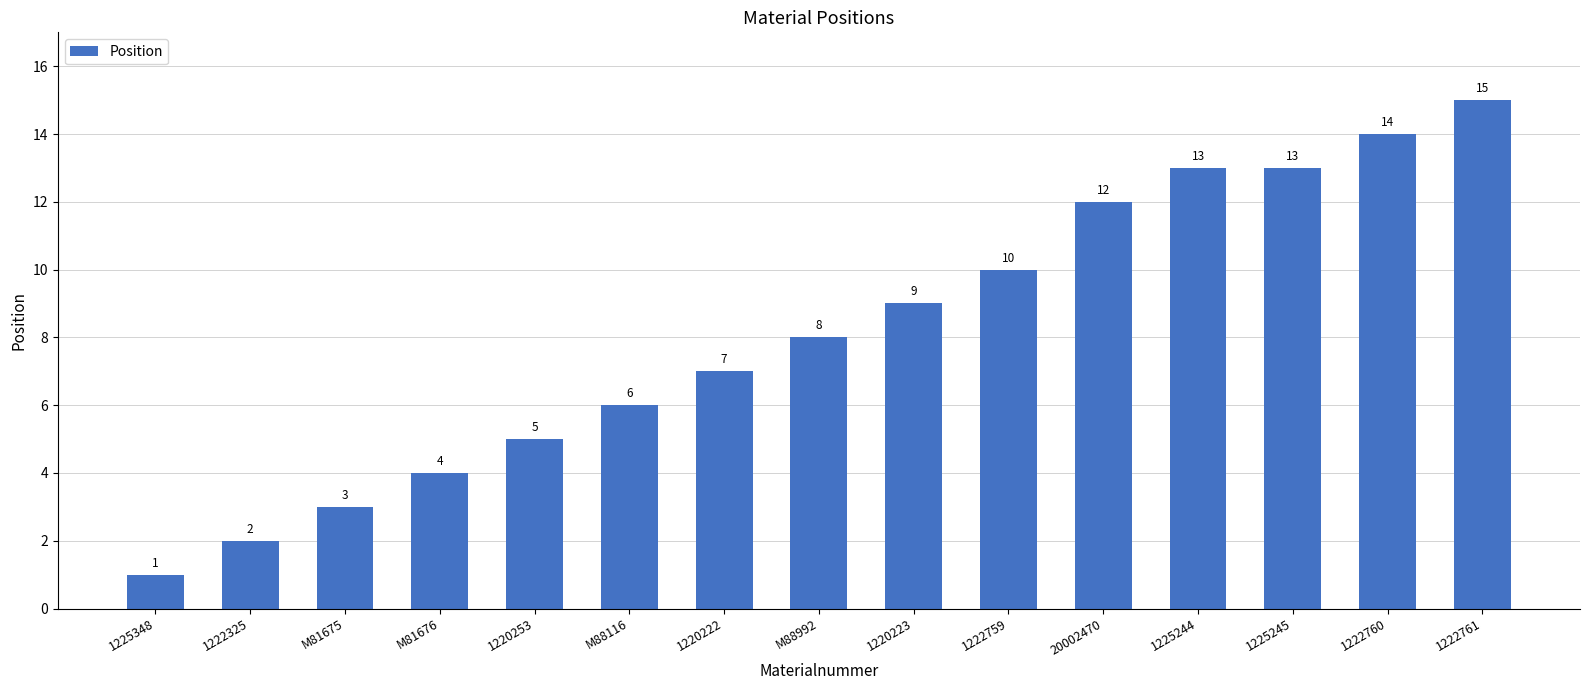

Is it true that the value at 1222760 is 4?

False